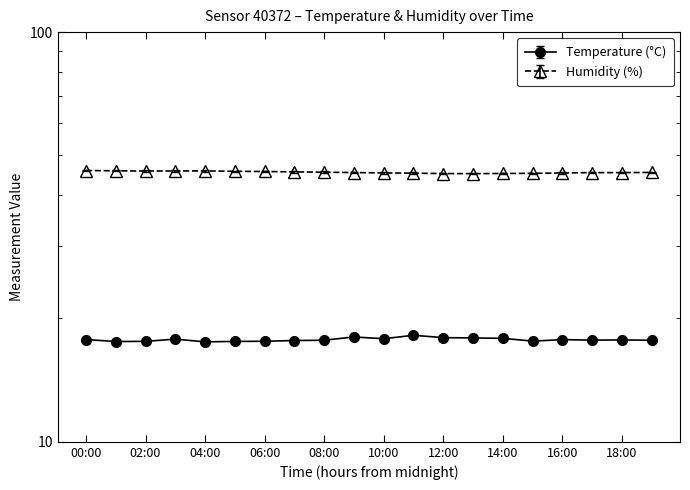

How many lines are shown in the chart?

2